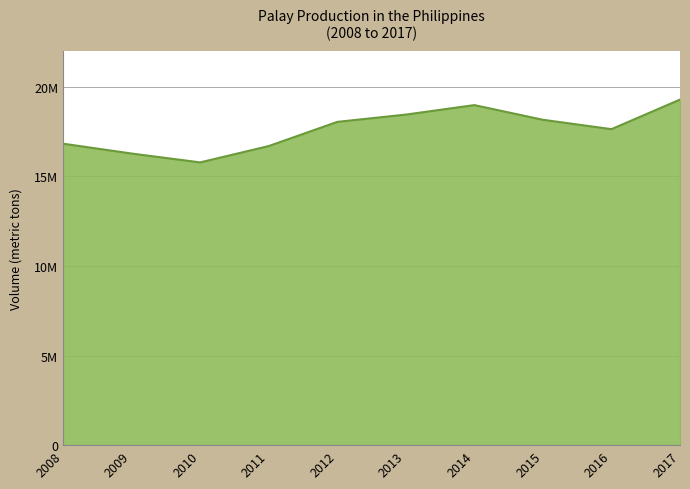

What is the difference between the second highest and minimum values?

3195507